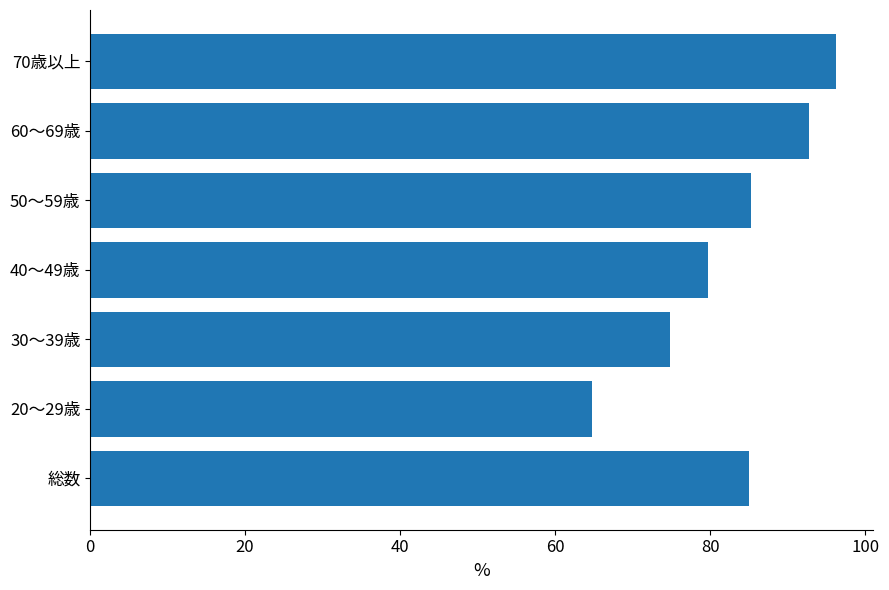

What is the average value?

82.6